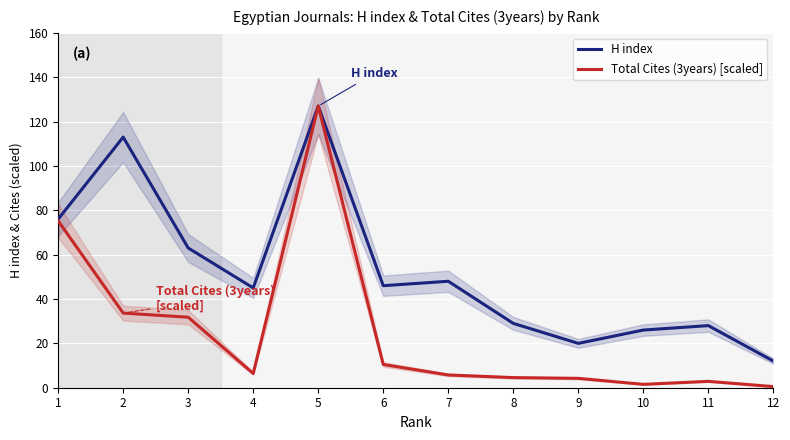

How many lines are shown in the chart?

2